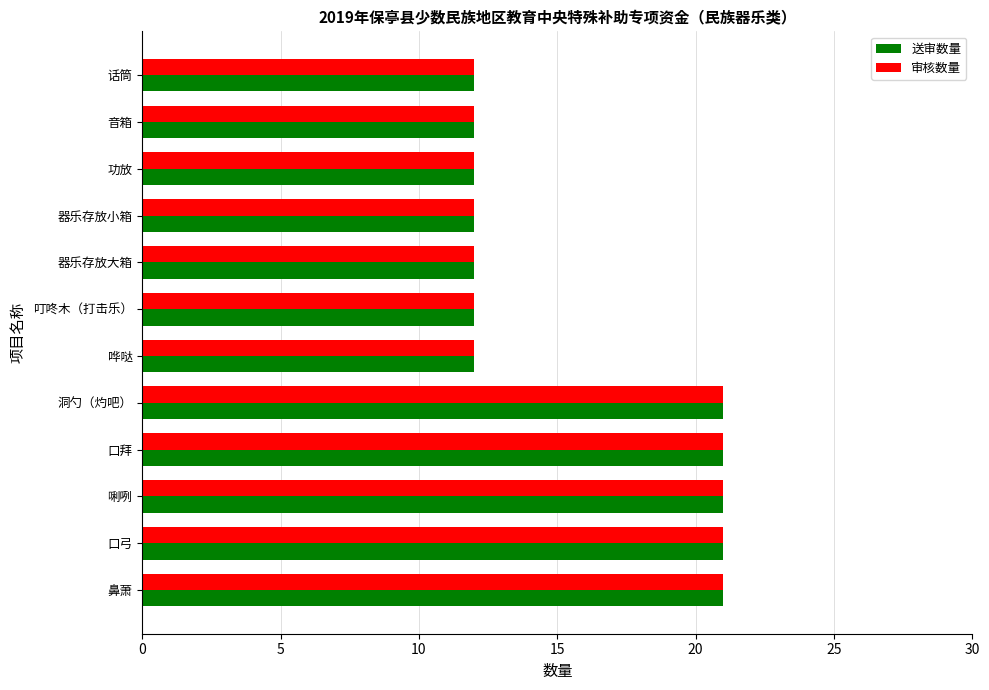

The 送审数量 series shows 12 at 器乐存放小箱. True or false?

True